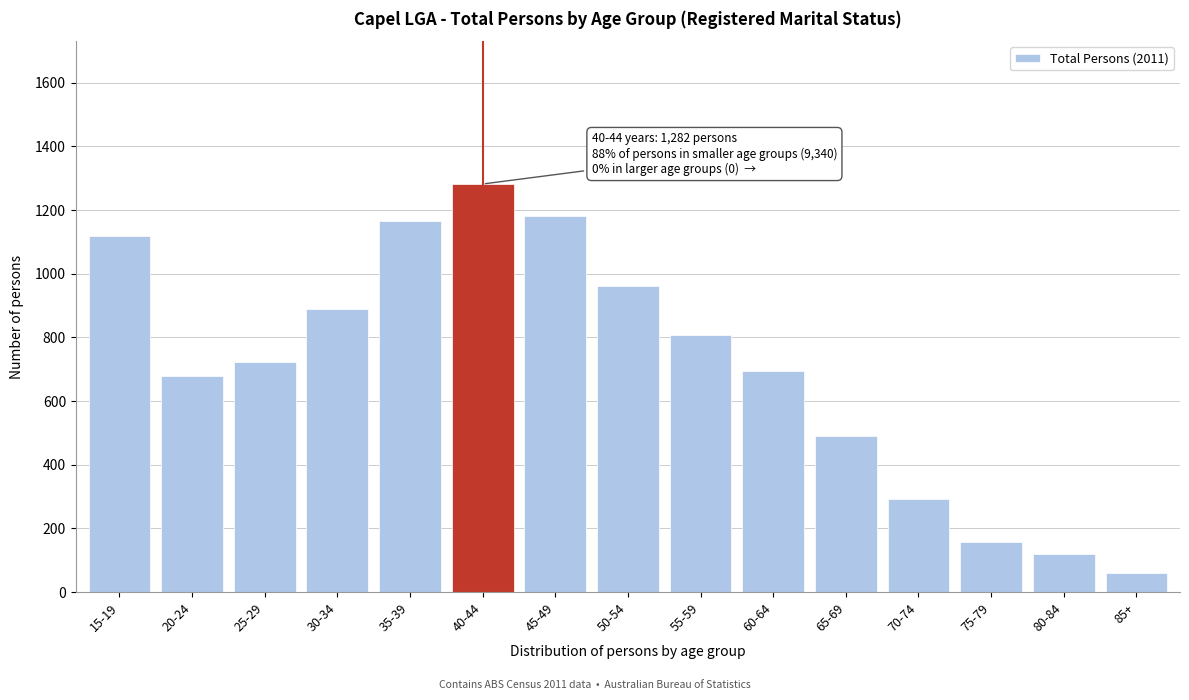

Reading right to left, list all the values displayed in this chart.

85+=59	80-84=120	75-79=157	70-74=293	65-69=489	60-64=693	55-59=808	50-54=961	45-49=1183	40-44=1282	35-39=1166	30-34=890	25-29=724	20-24=678	15-19=1119